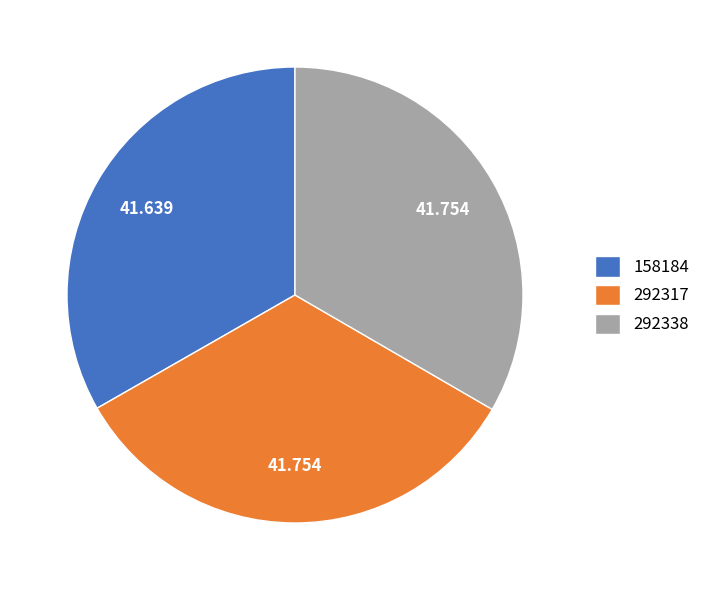

Do 292338 and 292317 together represent more than half of the pie?

Yes